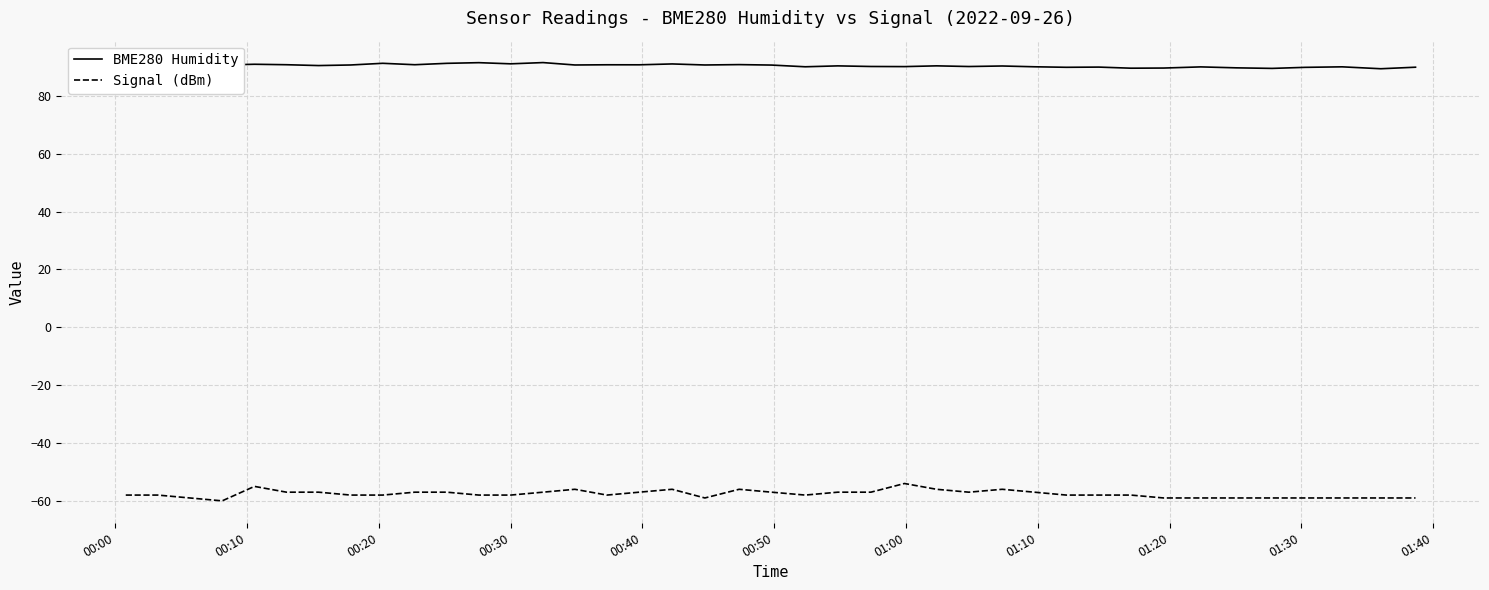

List the series in order of their peak value, lowest first.

Signal (dBm), BME280 Humidity